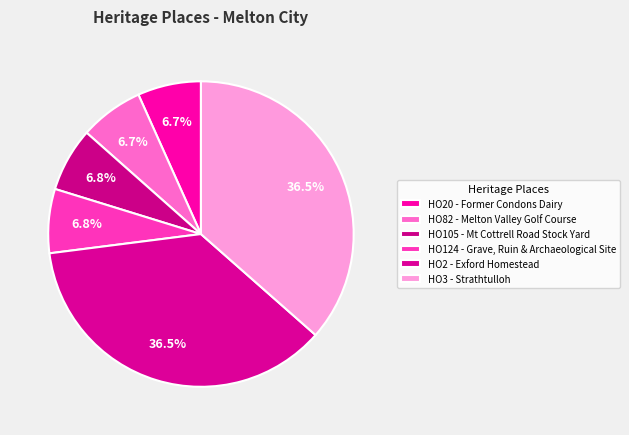

Count the number of slices in the pie.

6